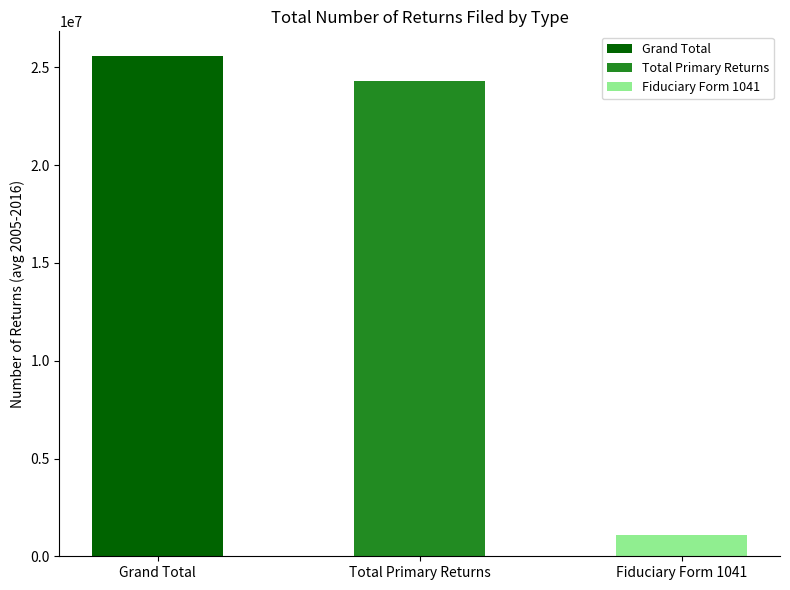

Rank the series by their maximum value, from highest to lowest.

Grand Total, Total Primary Returns, Fiduciary Form 1041